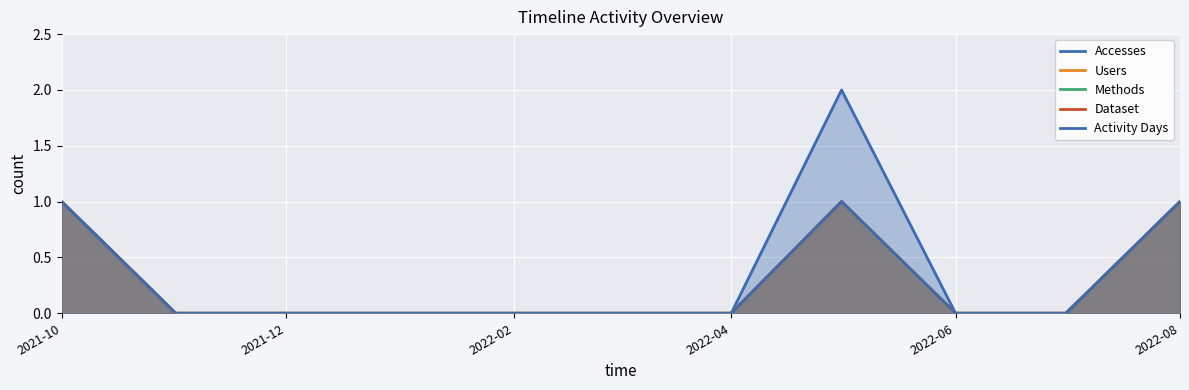

The Methods series shows 1 at 2022-08. True or false?

True